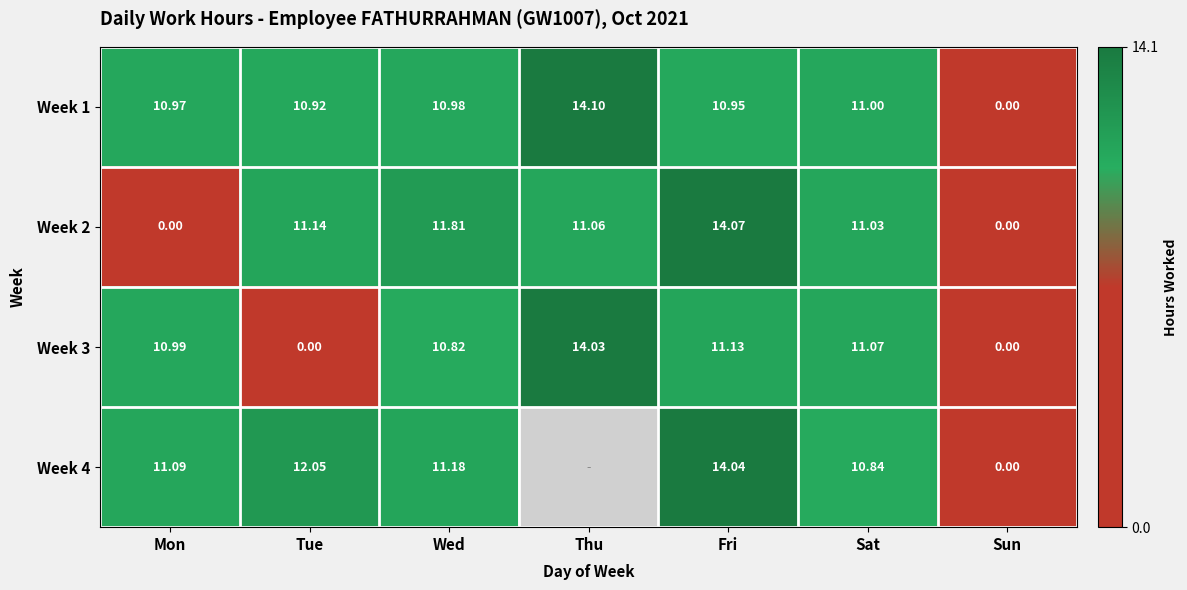

What is the difference between the highest and lowest values at Tue?

12.1